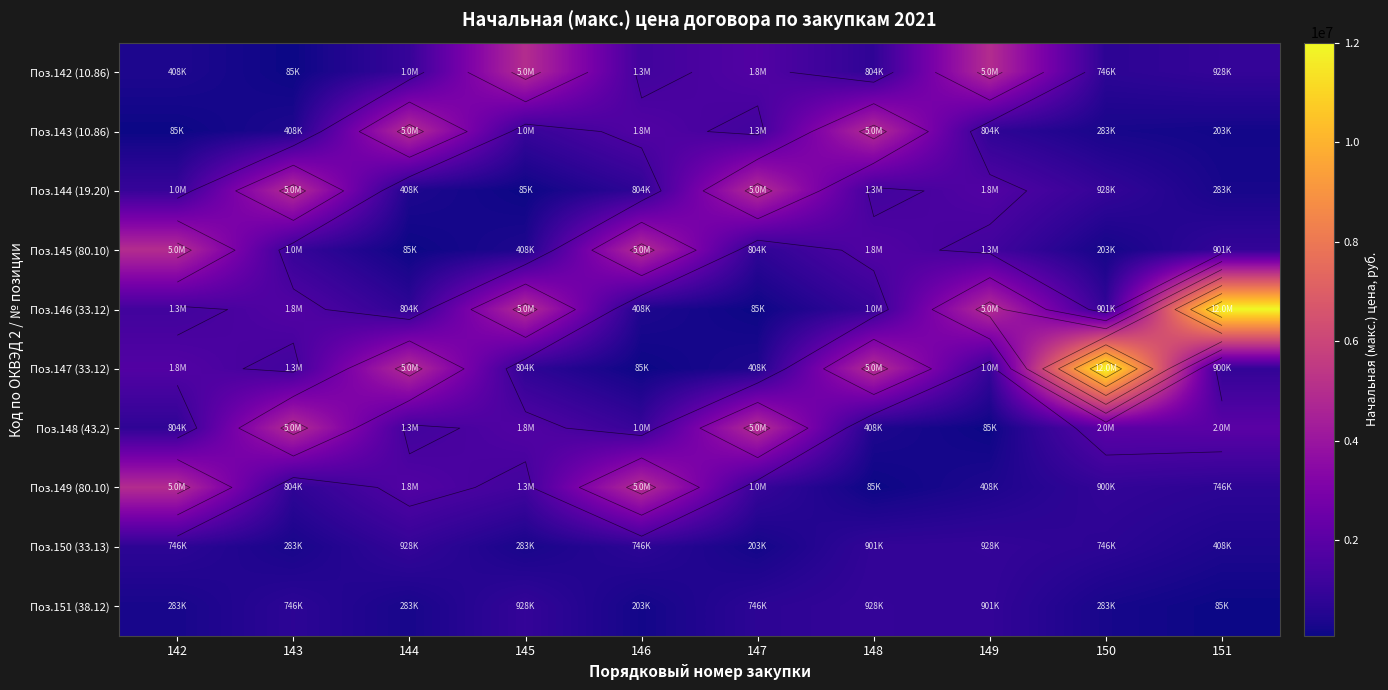

At how many categories does at least one series exceed 7505907?

2